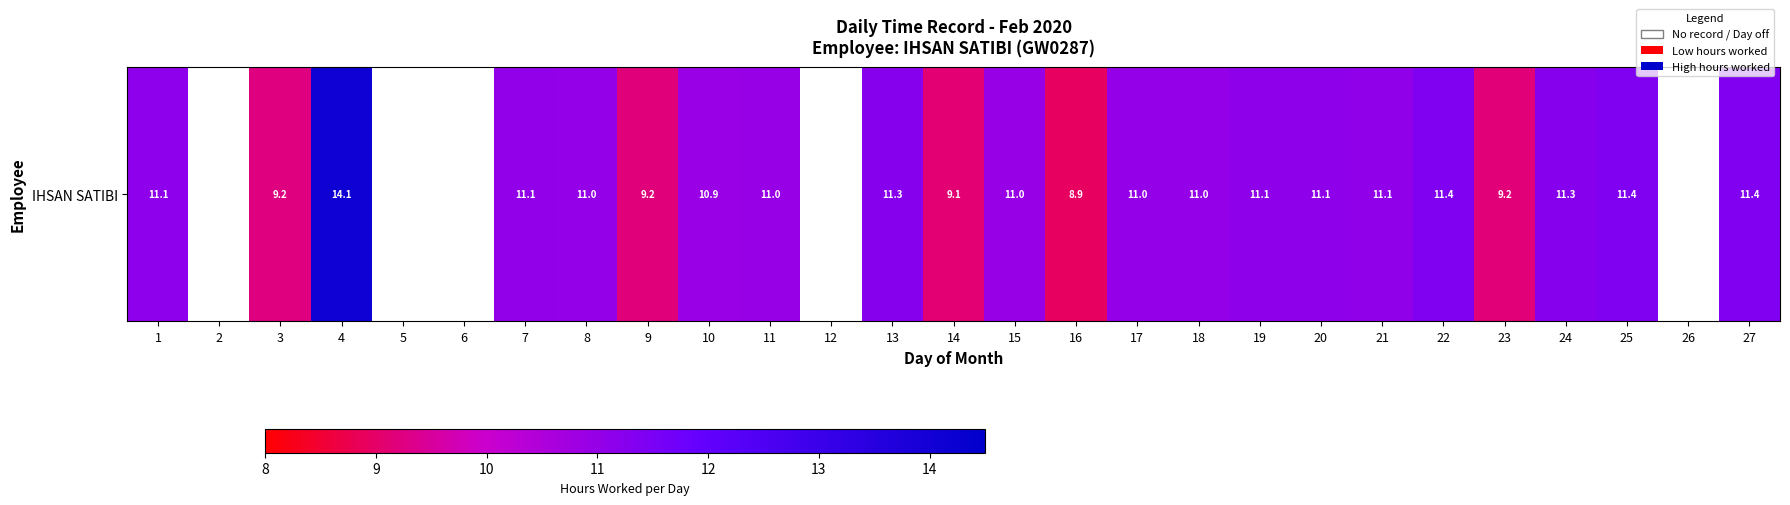

At which label is the value closest to 11?

17